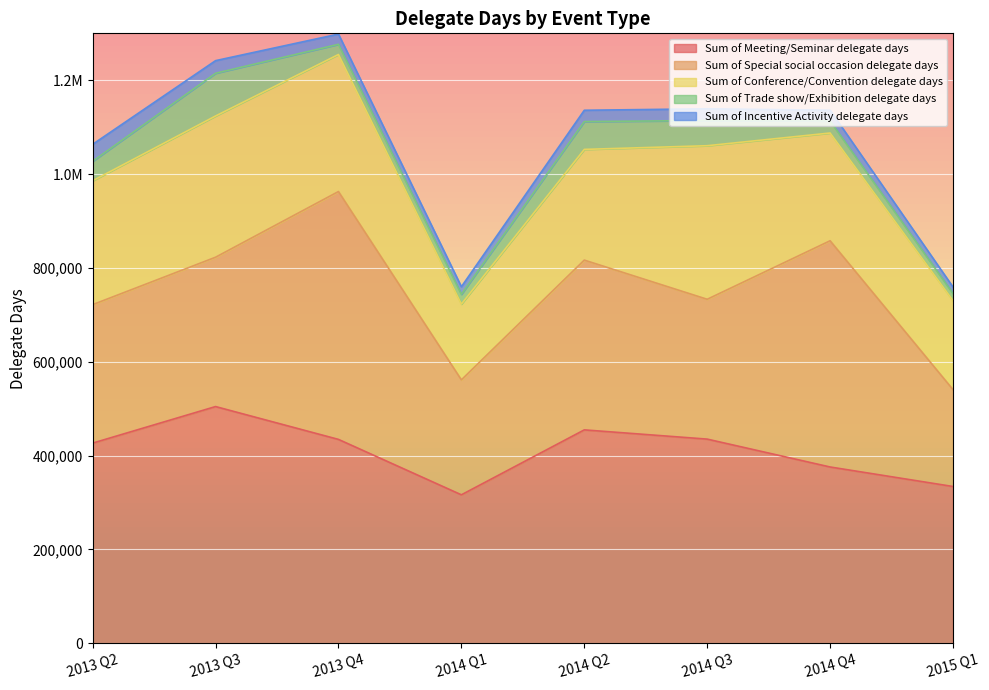

What is the spread (max minus min) of values at 2013 Q2?

390355.2